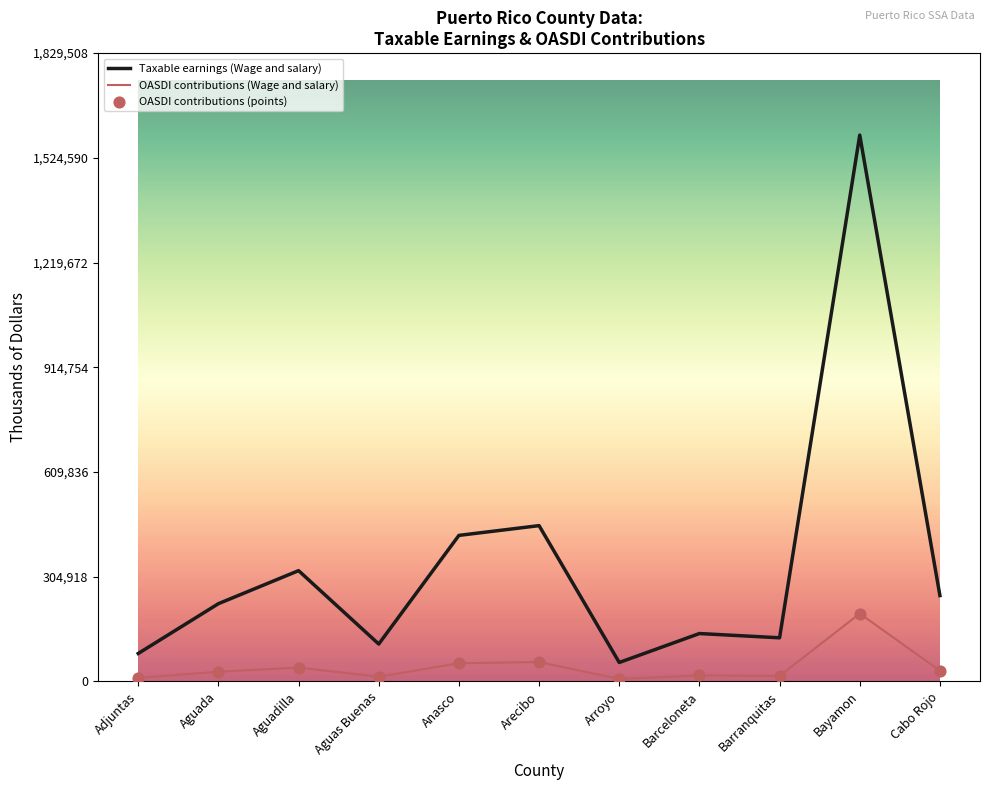

Is the value of Taxable earnings (Wage and salary) at Anasco greater than the value of OASDI contributions (Wage and salary) at Barranquitas?

Yes